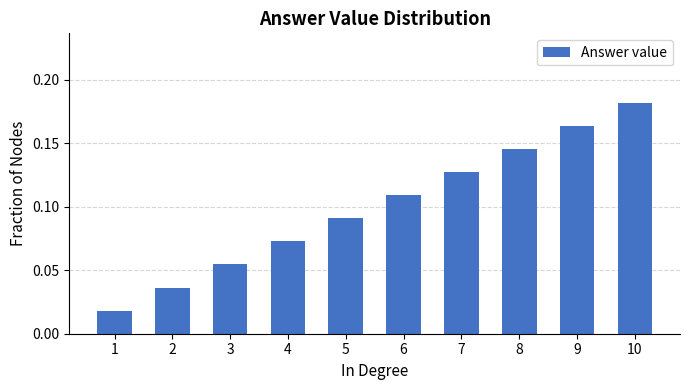

Does the chart contain any negative values?

No